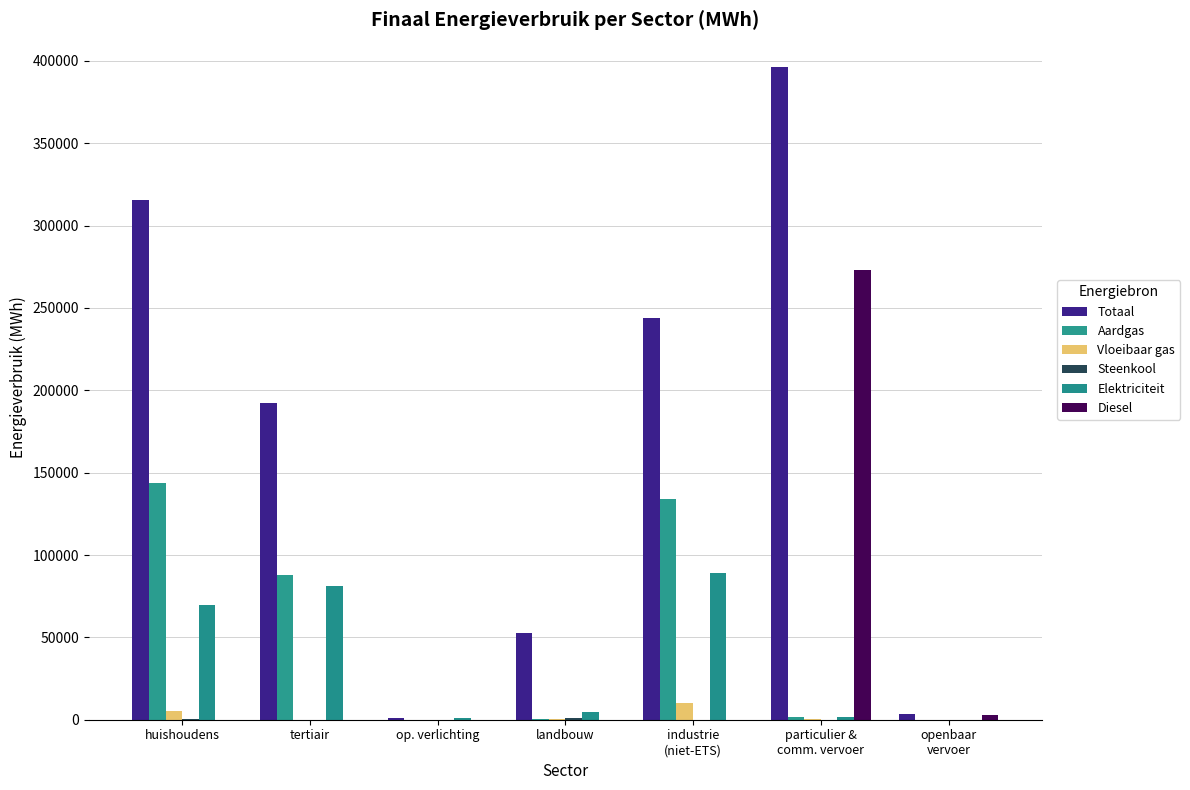

At which category is the sum across all series the highest?

particulier &
comm. vervoer